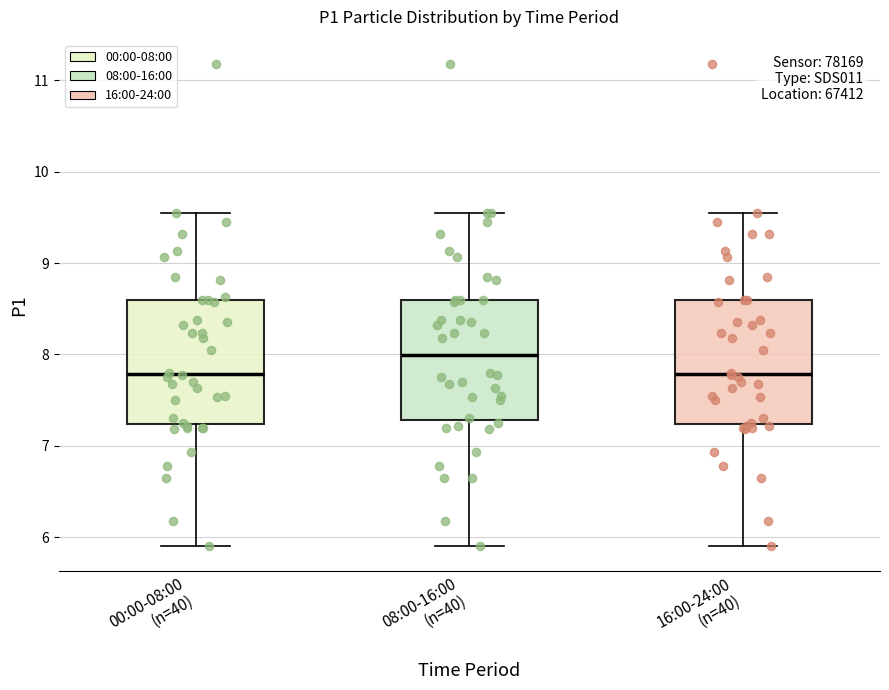

Reading left to right, transcribe this box plot: for each box, give where its median line is, the range the box spans, and where its two whiskers end, as read against the y-axis. The values are not printed on the chart, so give them approximately, as read against the axis.

00:00-08:00 (n=40): median 7.8, box 7.2 to 8.6, whiskers 5.9 to 9.6
08:00-16:00 (n=40): median 8.0, box 7.3 to 8.6, whiskers 5.9 to 9.6
16:00-24:00 (n=40): median 7.8, box 7.2 to 8.6, whiskers 5.9 to 9.6